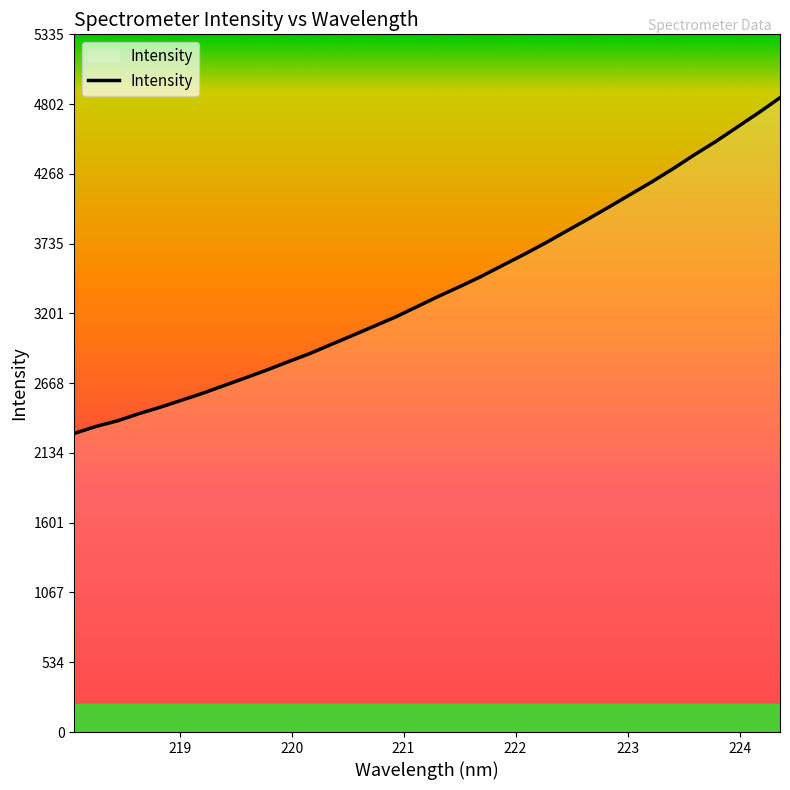

What is the smallest value displayed?

2283.6